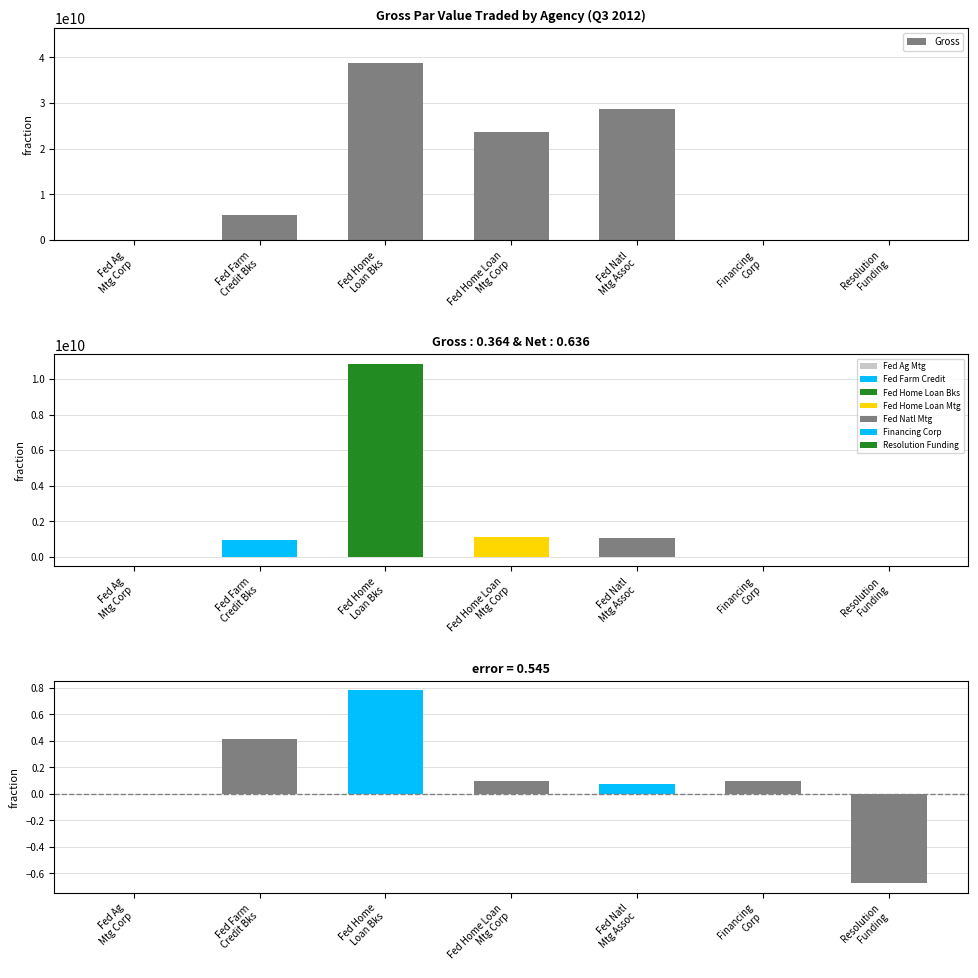

Rank the categories by value from highest to lowest.

Fed Home
Loan Bks, Fed Natl
Mtg Assoc, Fed Home Loan
Mtg Corp, Fed Farm
Credit Bks, Fed Ag
Mtg Corp, Financing
Corp, Resolution
Funding